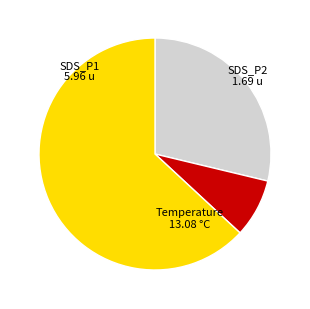

Between SDS_P1 and Temperature, which is larger?

Temperature